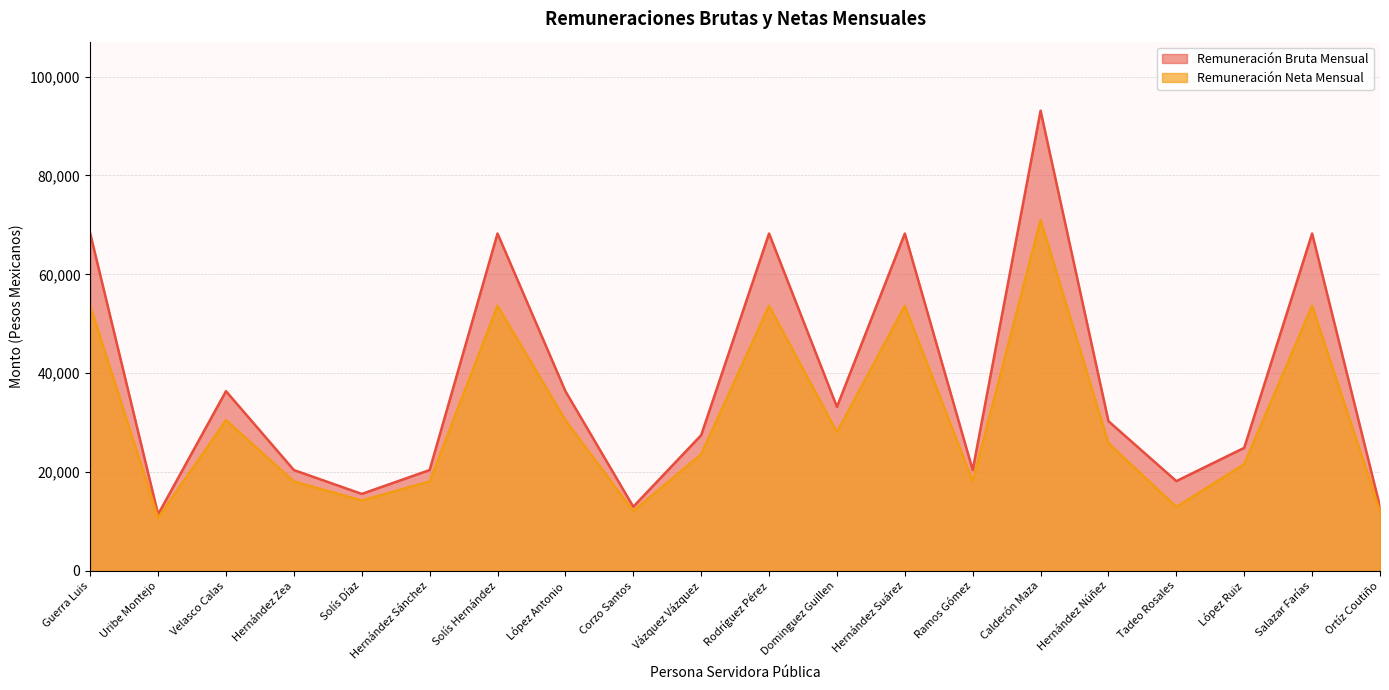

Is it true that Remuneración Neta Mensual equals 71006.8 at Calderón Maza?

True